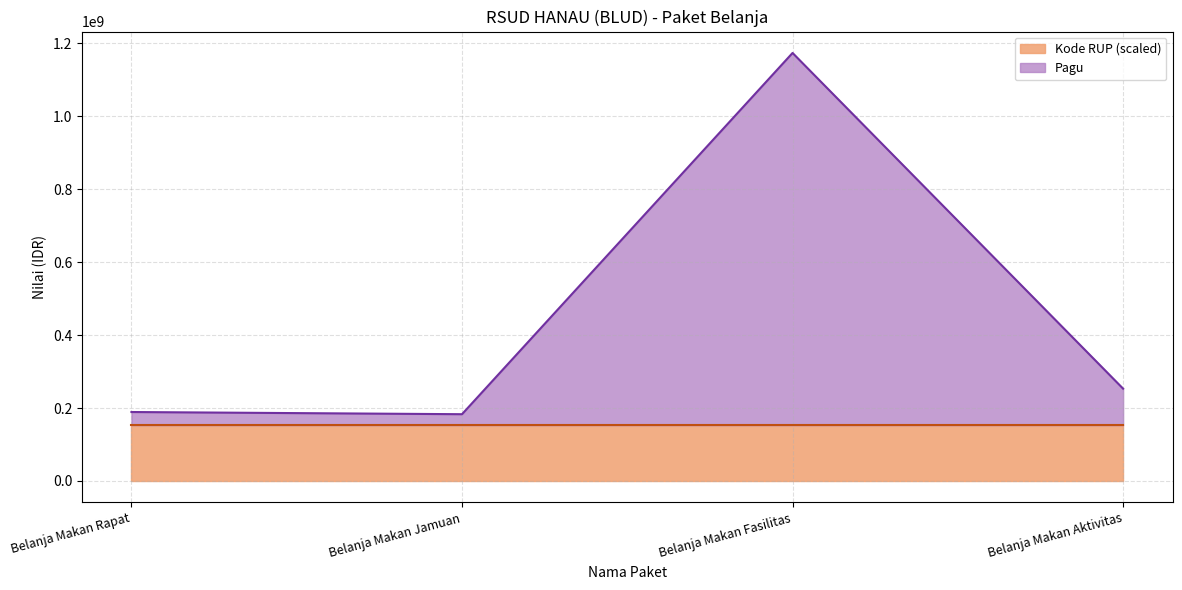

How many values in the kode_rup series exceed 152999988?

2